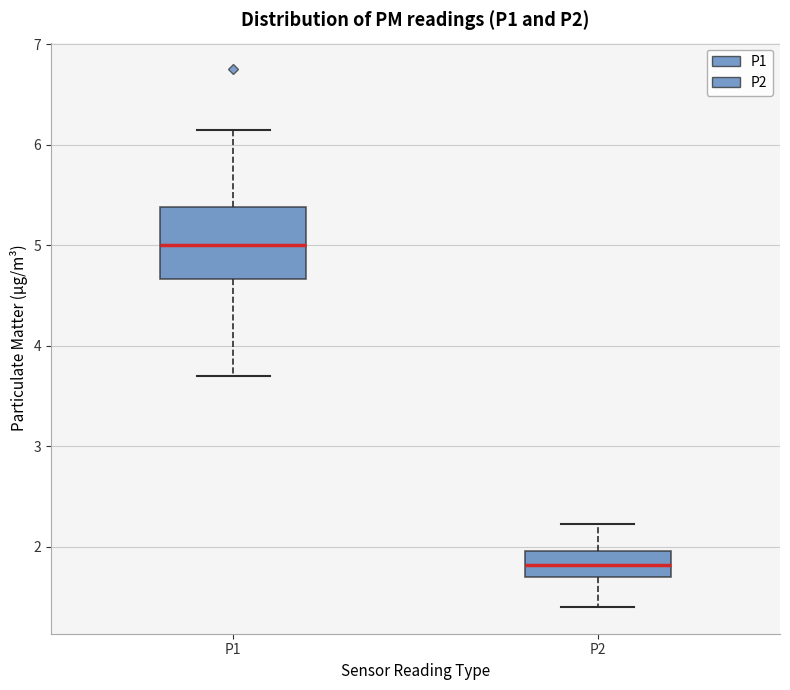

Which box's median line is the lowest?

P2